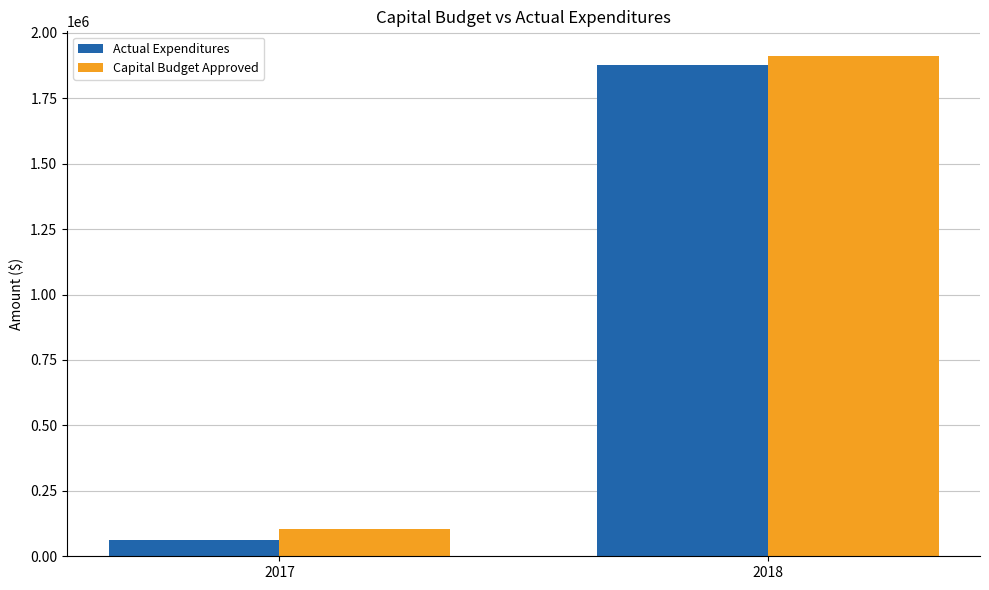

The value of Actual Expenditures at 2018 is 1876555.0. True or false?

True